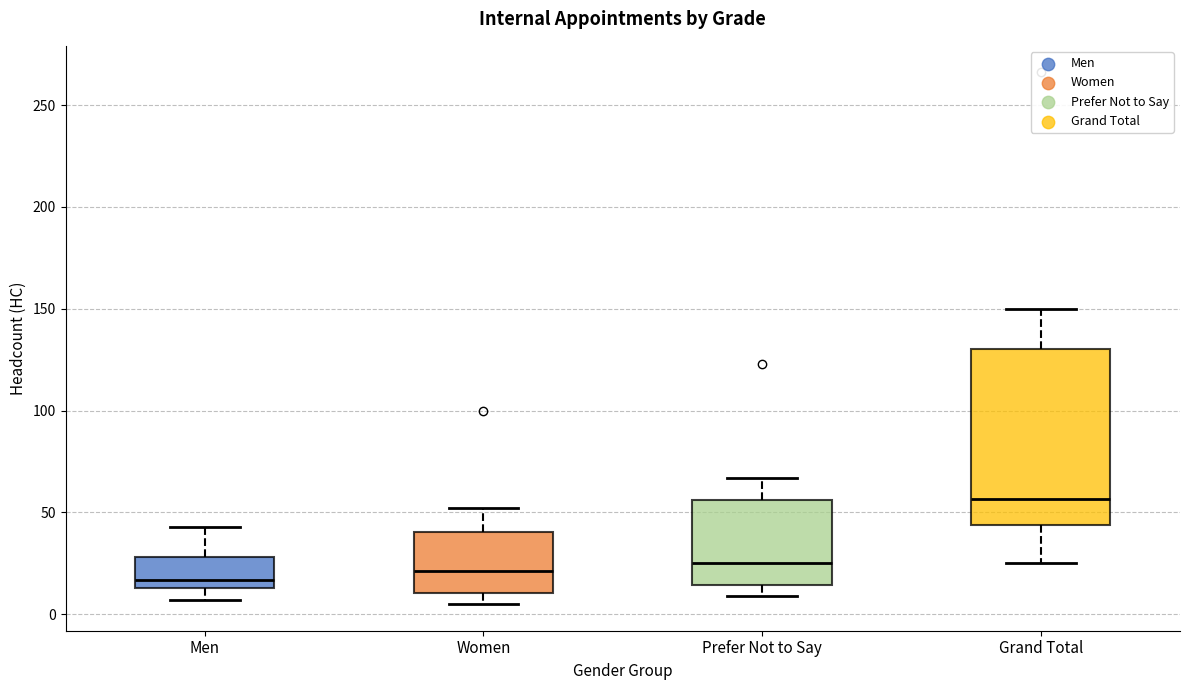

Where is the lower edge of the box for Prefer Not to Say on the y-axis? The values are not printed on the chart, so give them approximately, as read against the axis.

15